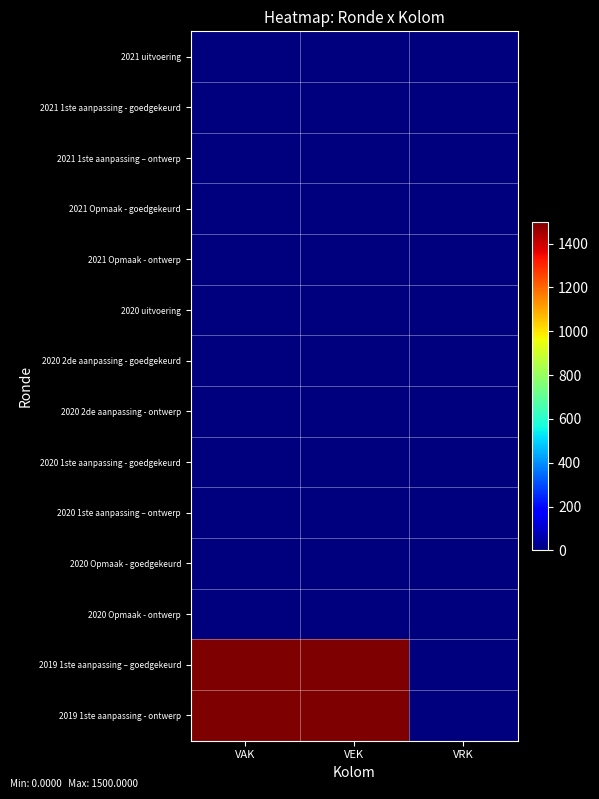

Which series has the largest total across all categories?

2019 1ste aanpassing – goedgekeurd